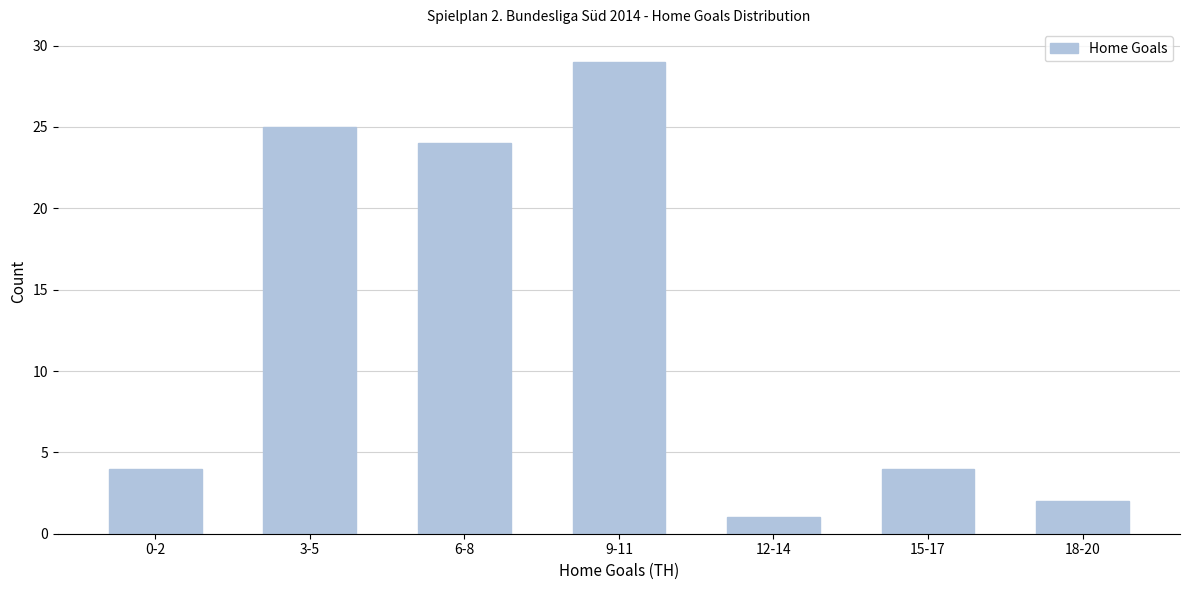

Reading right to left, extract all data points from this chart.

18-20=2	15-17=4	12-14=1	9-11=29	6-8=24	3-5=25	0-2=4